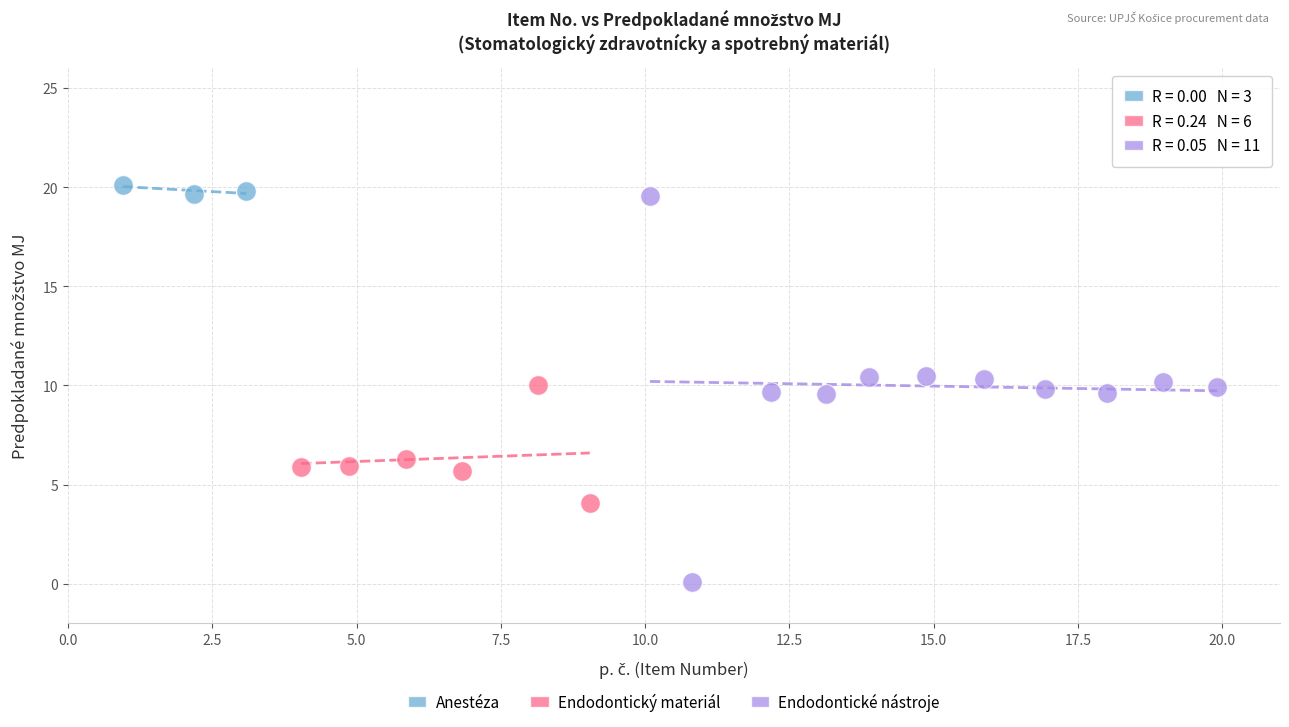

Which series contains the lowest Y value?

Endodontické nástroje